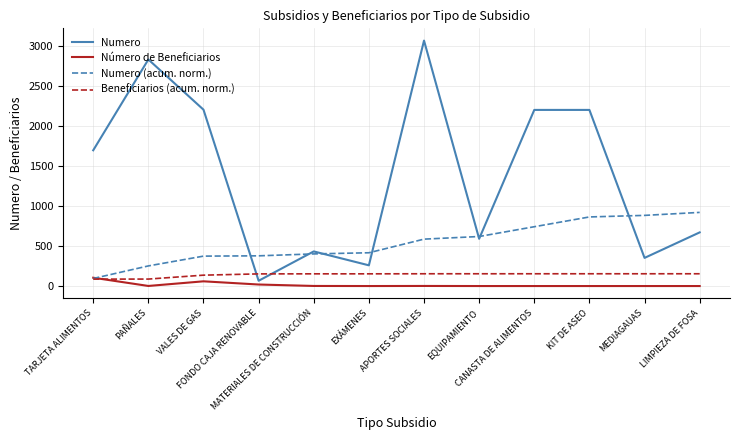

What is the difference between the Número de Beneficiarios values at VALES DE GAS and LIMPIEZA DE FOSA?

59.0